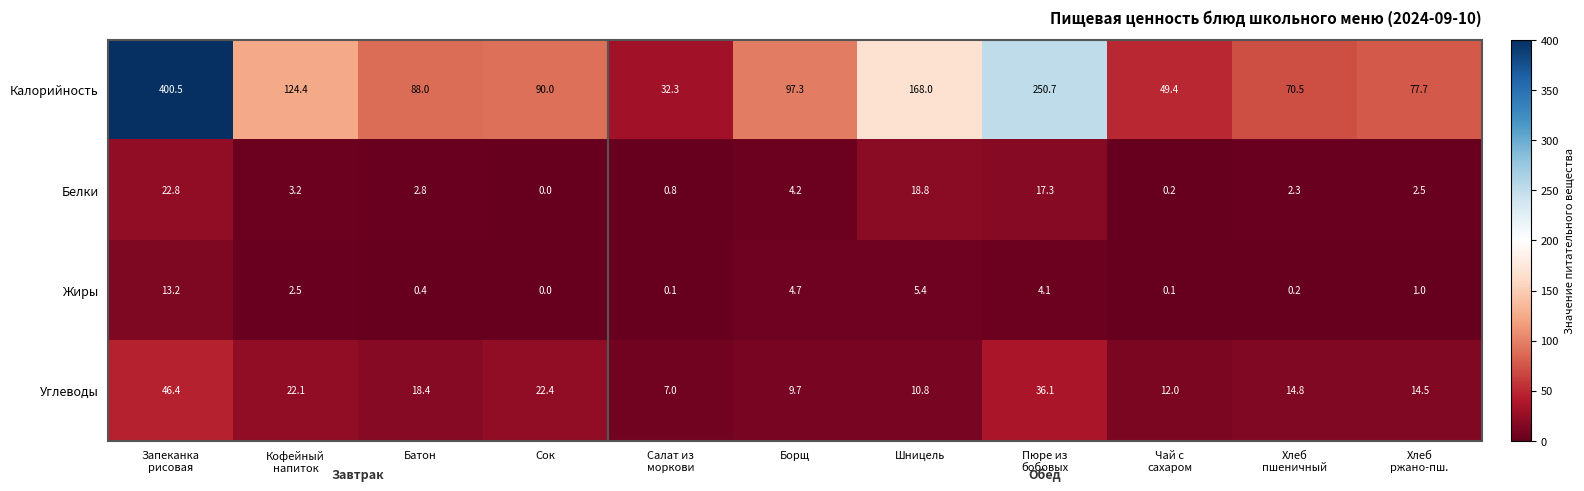

Is it true that Жиры equals 4.7 at Борщ?

True